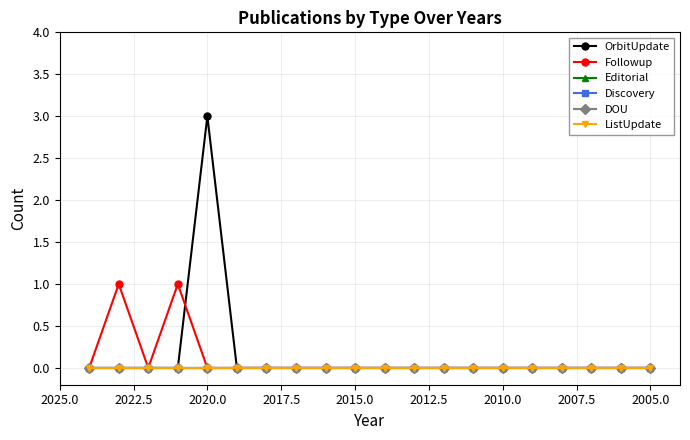

True or false: ListUpdate and DOU cross at least once.

False